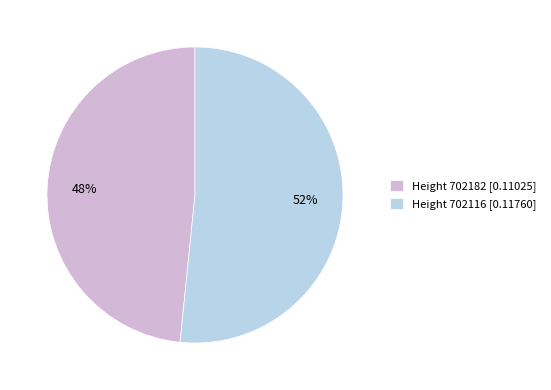

To the nearest percent, what is the combined percentage of Height 702116 [0.11760] and Height 702182 [0.11025]?

100%